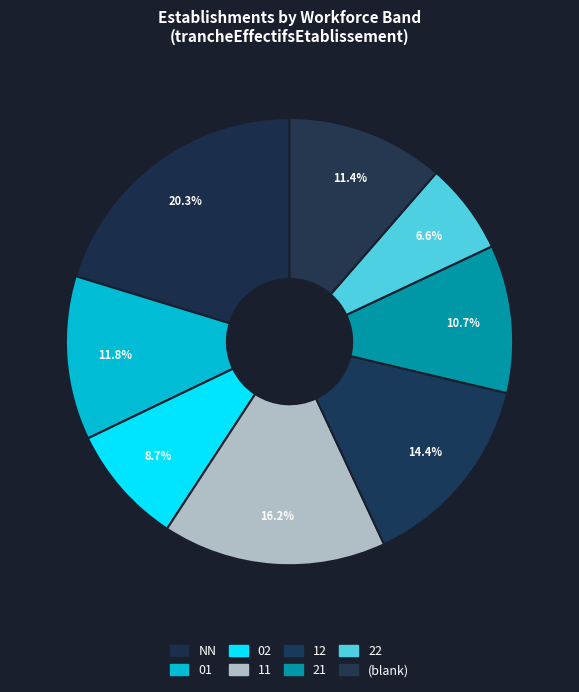

How many slices are in this pie chart?

8